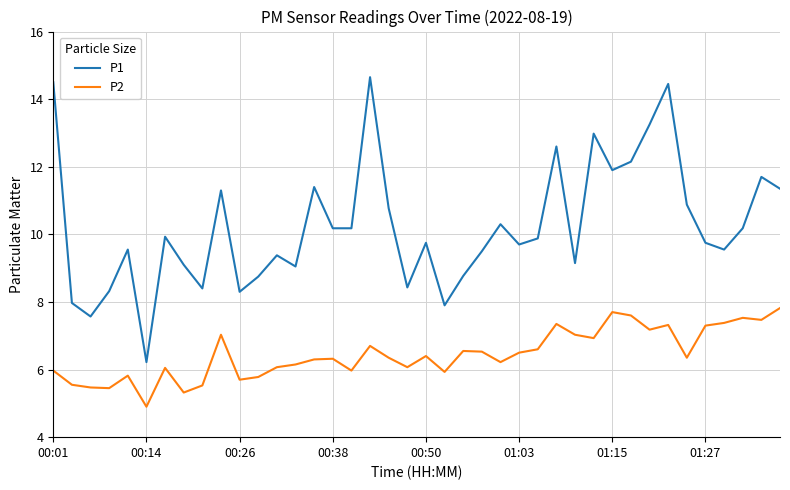

How many lines are shown in the chart?

2